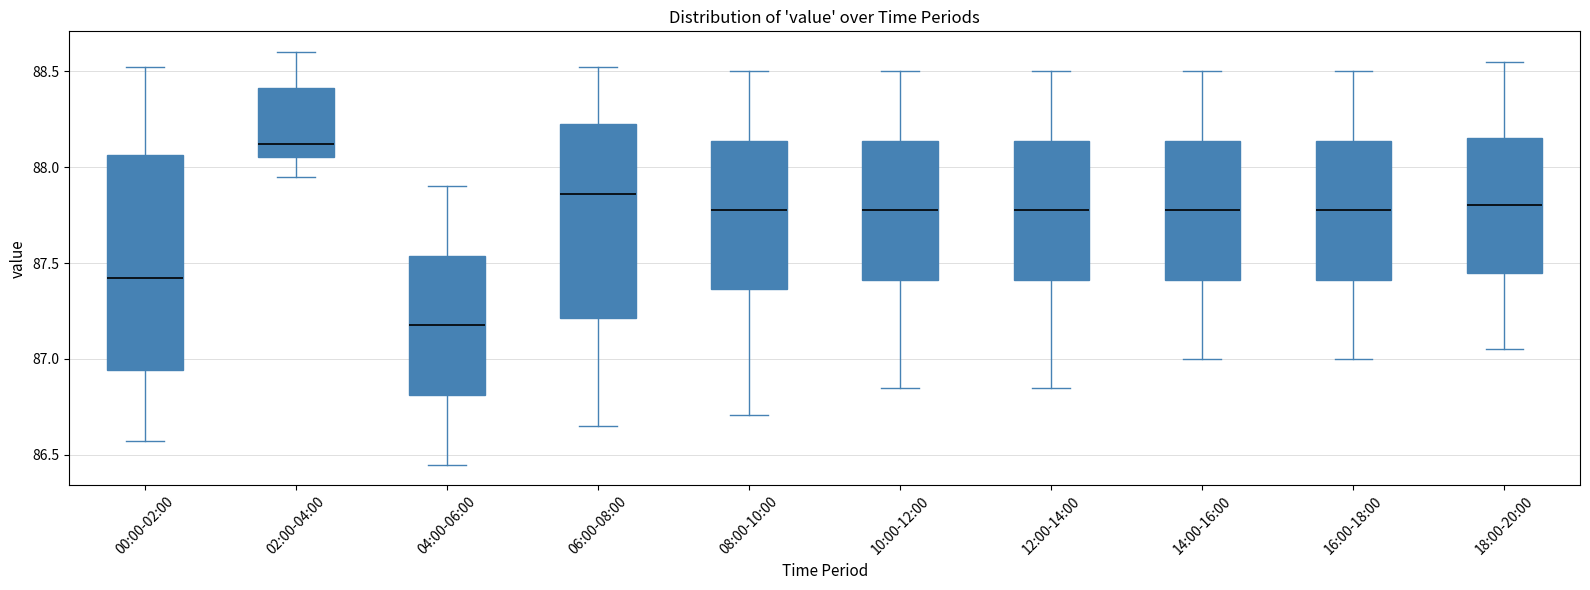

Reading left to right, read every box against the y-axis: the position of its median line, the range the box covers, and the ends of its whiskers. The values are not printed on the chart, so give them approximately, as read against the axis.

00:00-02:00: median 87.40, box 86.95 to 88.05, whiskers 86.55 to 88.50
02:00-04:00: median 88.10, box 88.05 to 88.40, whiskers 87.95 to 88.60
04:00-06:00: median 87.20, box 86.80 to 87.55, whiskers 86.45 to 87.90
06:00-08:00: median 87.85, box 87.20 to 88.25, whiskers 86.65 to 88.50
08:00-10:00: median 87.80, box 87.35 to 88.15, whiskers 86.70 to 88.50
10:00-12:00: median 87.80, box 87.40 to 88.15, whiskers 86.85 to 88.50
12:00-14:00: median 87.80, box 87.40 to 88.15, whiskers 86.85 to 88.50
14:00-16:00: median 87.80, box 87.40 to 88.15, whiskers 87.00 to 88.50
16:00-18:00: median 87.80, box 87.40 to 88.15, whiskers 87.00 to 88.50
18:00-20:00: median 87.80, box 87.45 to 88.15, whiskers 87.05 to 88.55